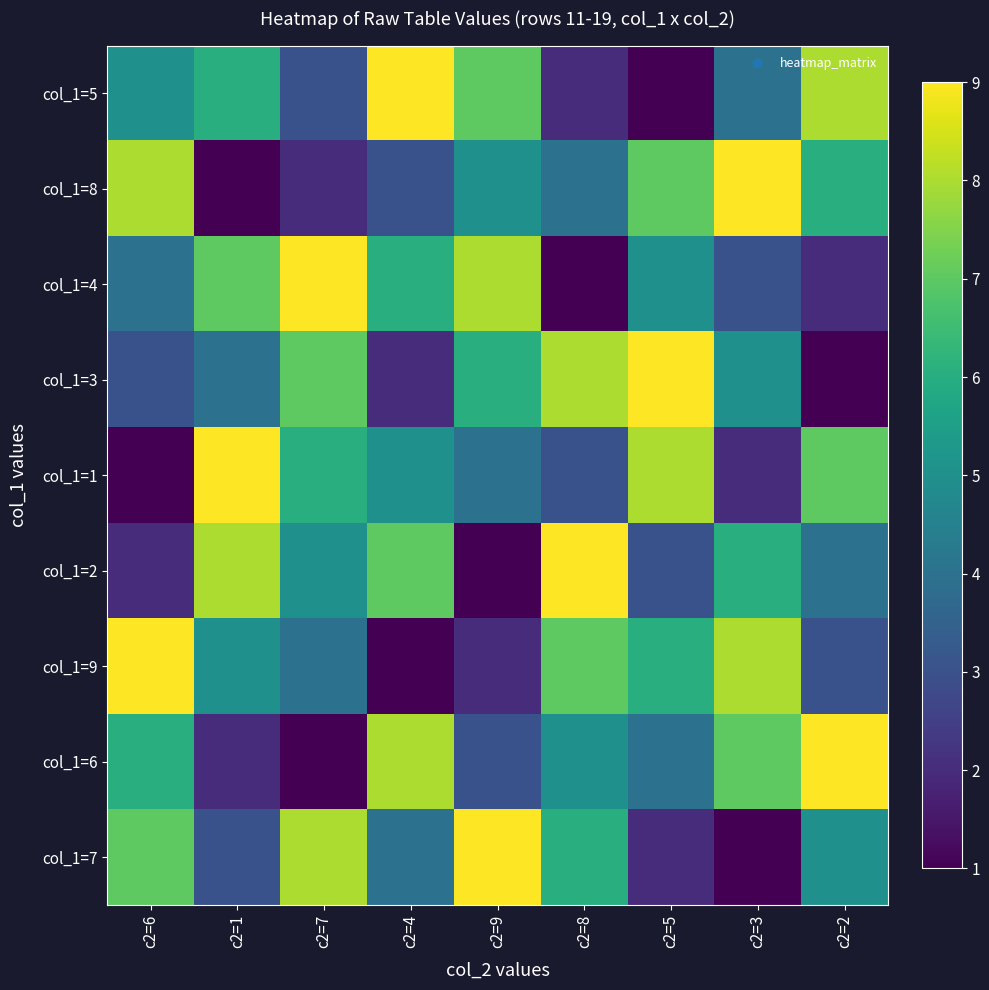

At which category does the chart reach its peak across all series?

c2=4